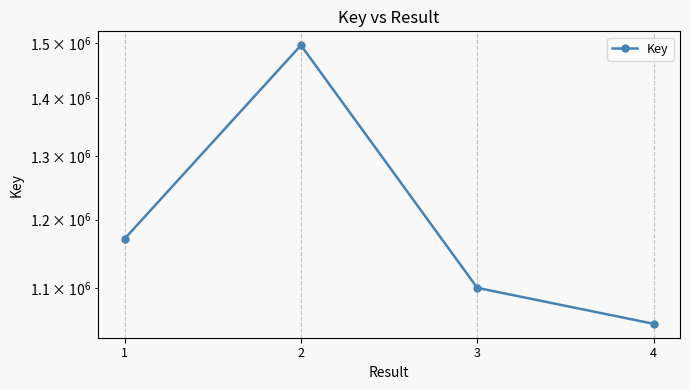

What is the value of the 1st point from the left?

1171306